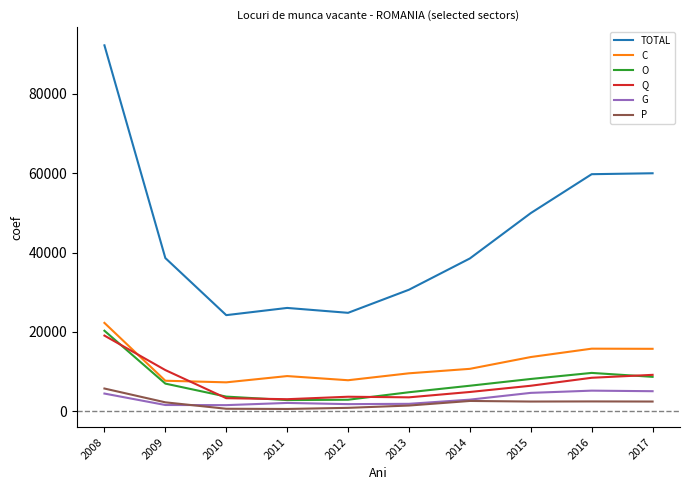

What is the highest value of the TOTAL series?

92222